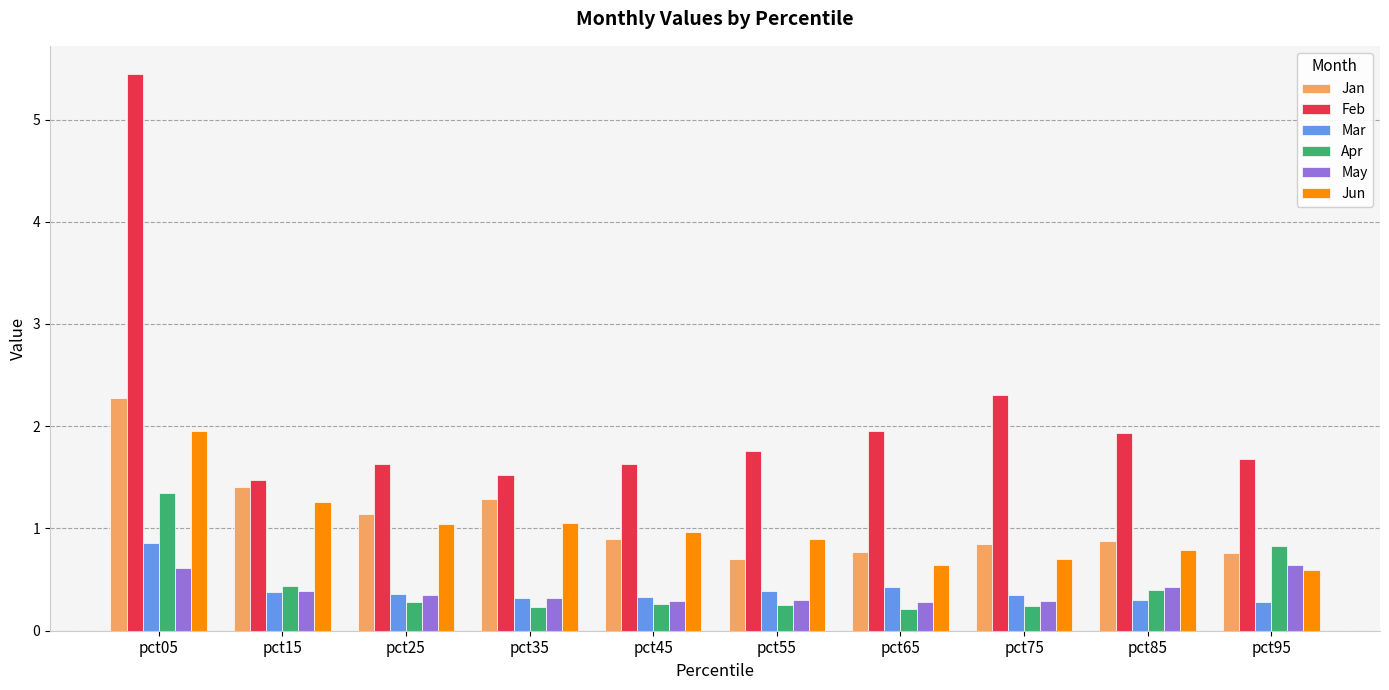

What is the difference between the highest and lowest values at pct65?

1.7